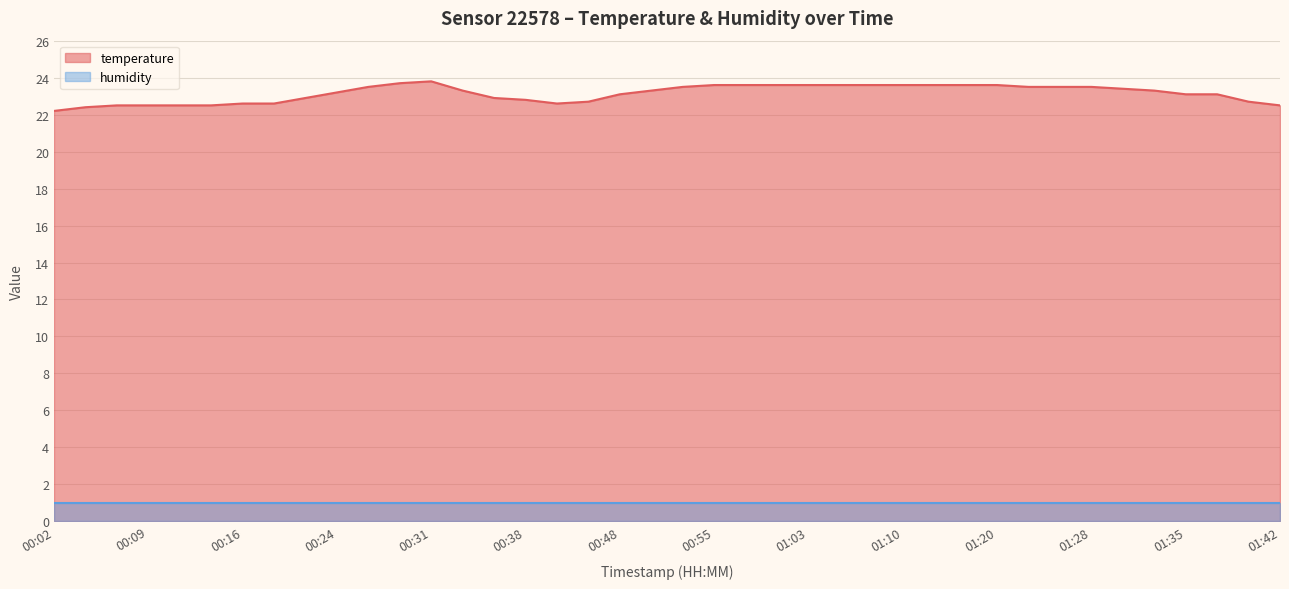

What is the difference between the maximum and minimum values?

1.6